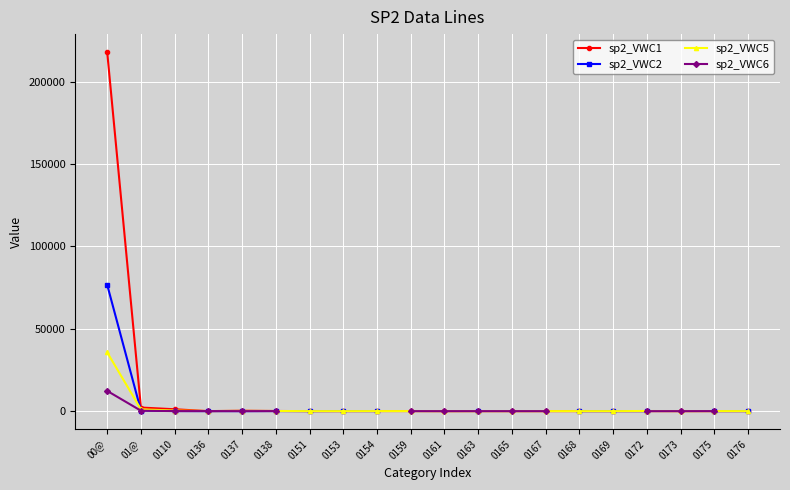

Where is the first local minimum for sp2_VWC1?

0136